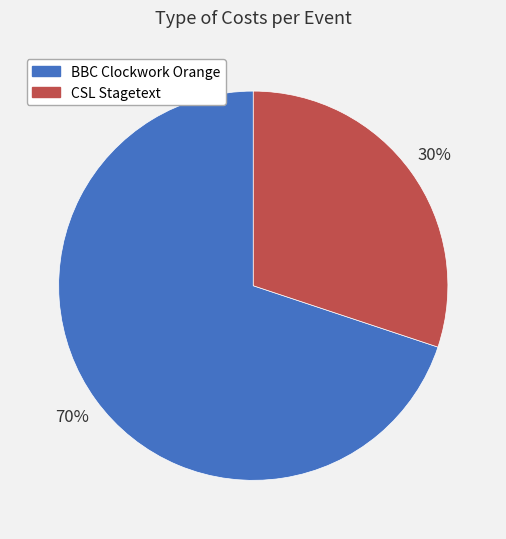

To the nearest percent, what is the average slice percentage?

50%